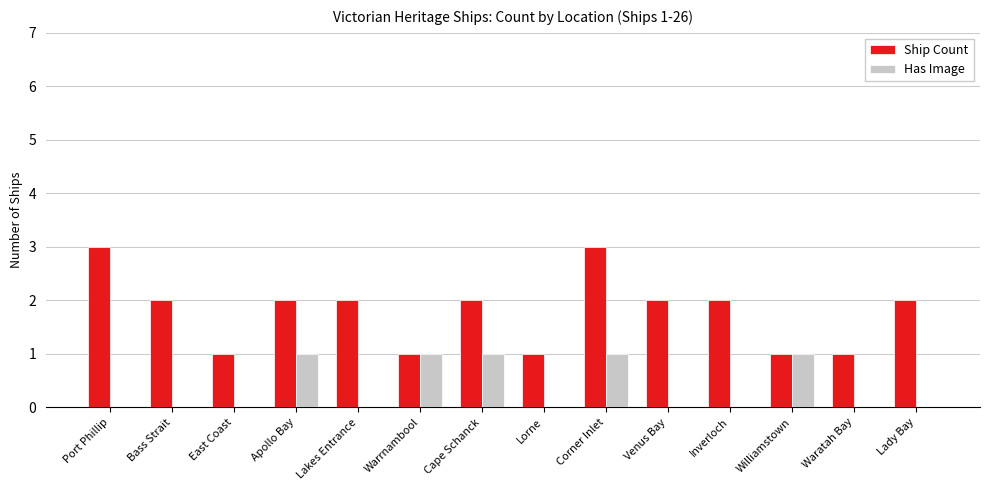

Between Port Phillip and Inverloch, which series saw the biggest shift?

Ship Count